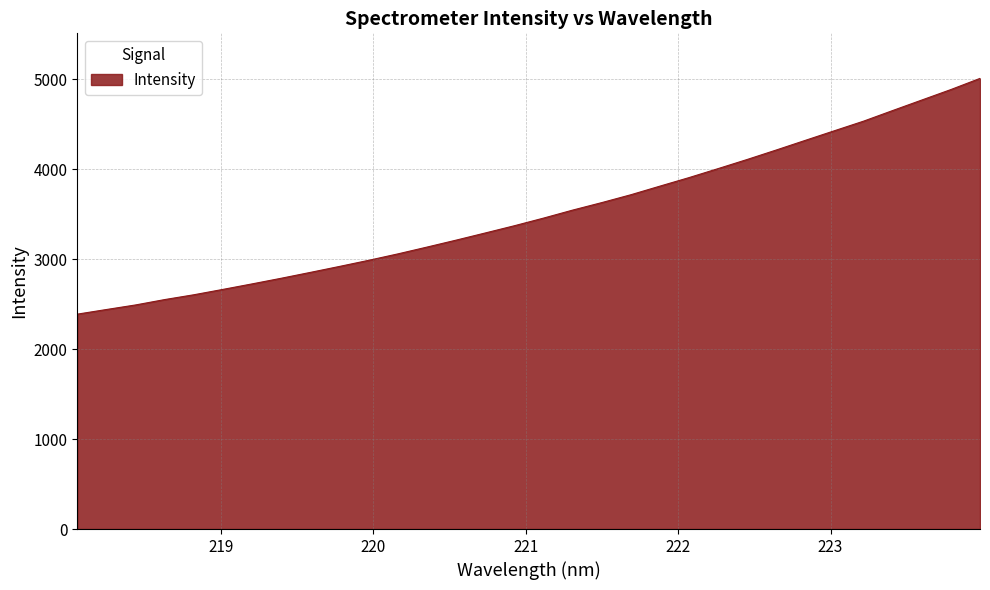

What is the difference between the maximum and minimum values?

2619.3